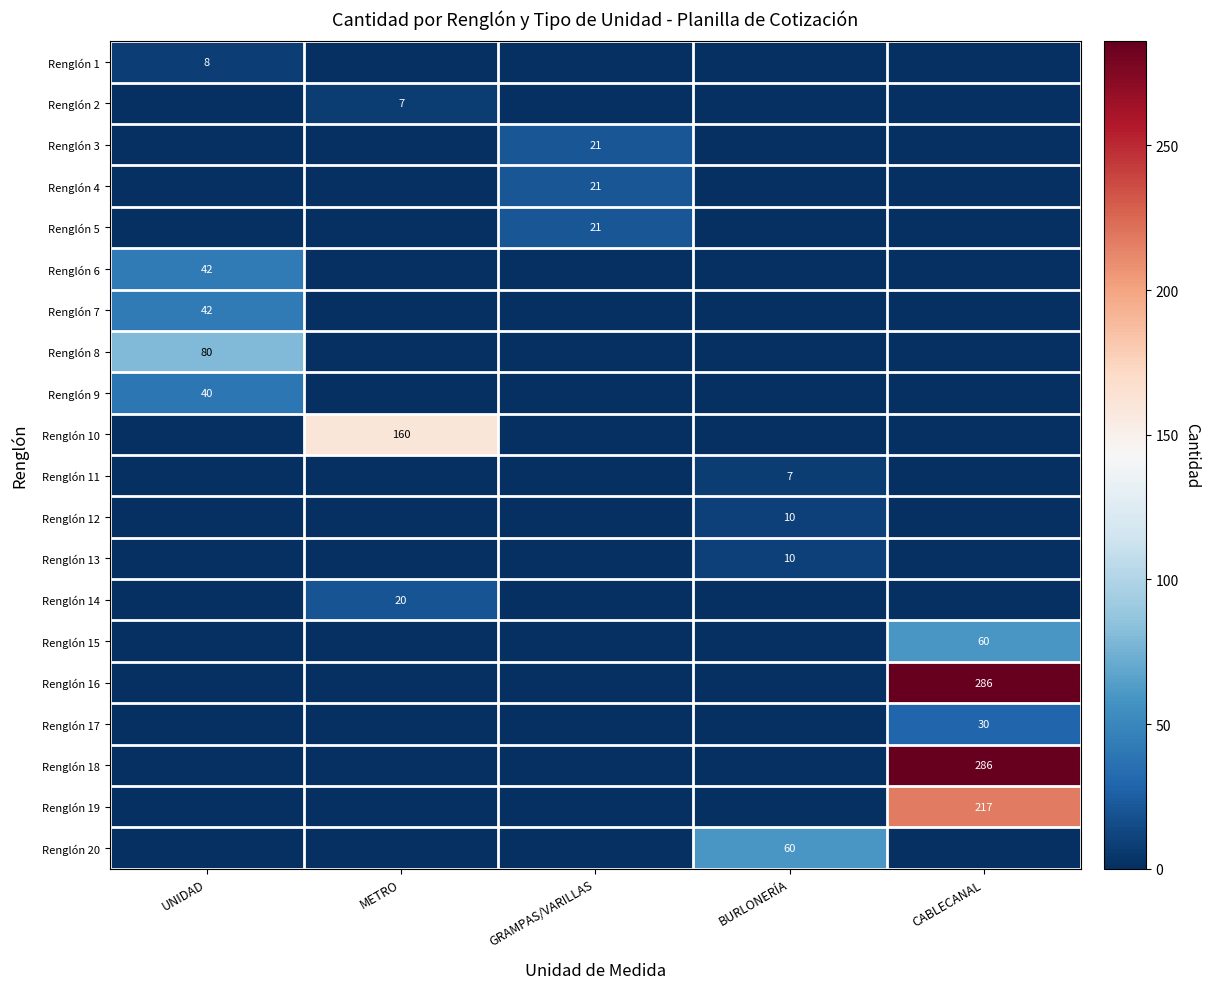

Is it true that Renglón 18 equals 286 at CABLECANAL?

True